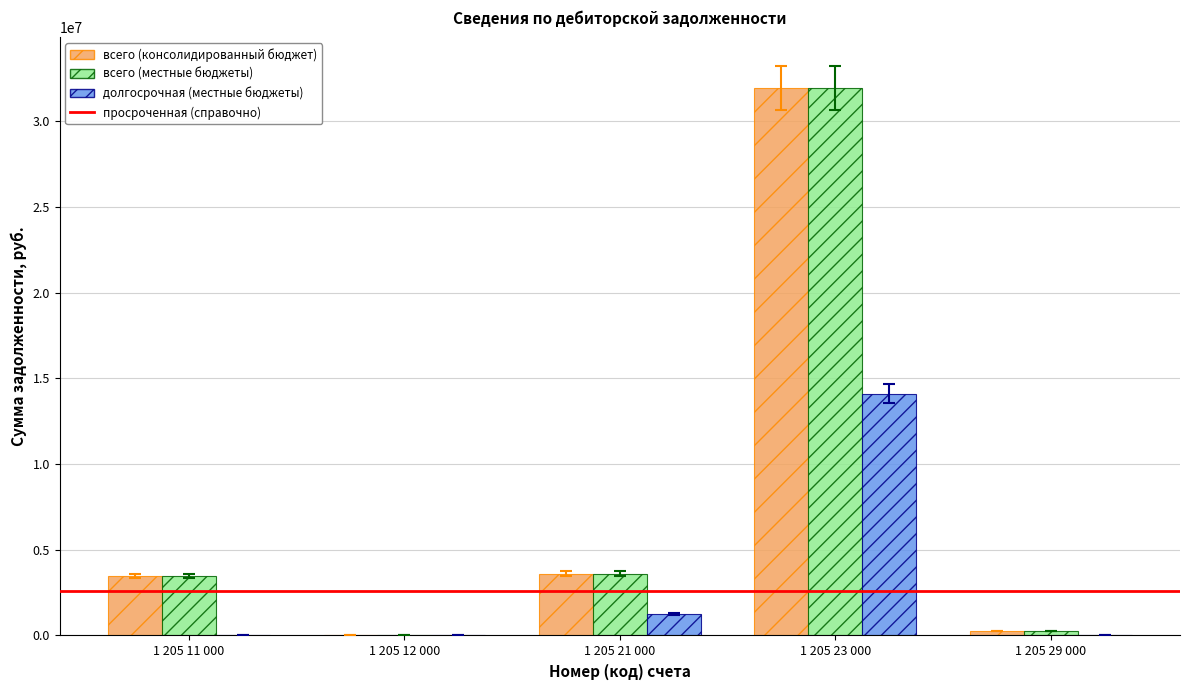

At which category is the sum across all series the highest?

1 205 23 000